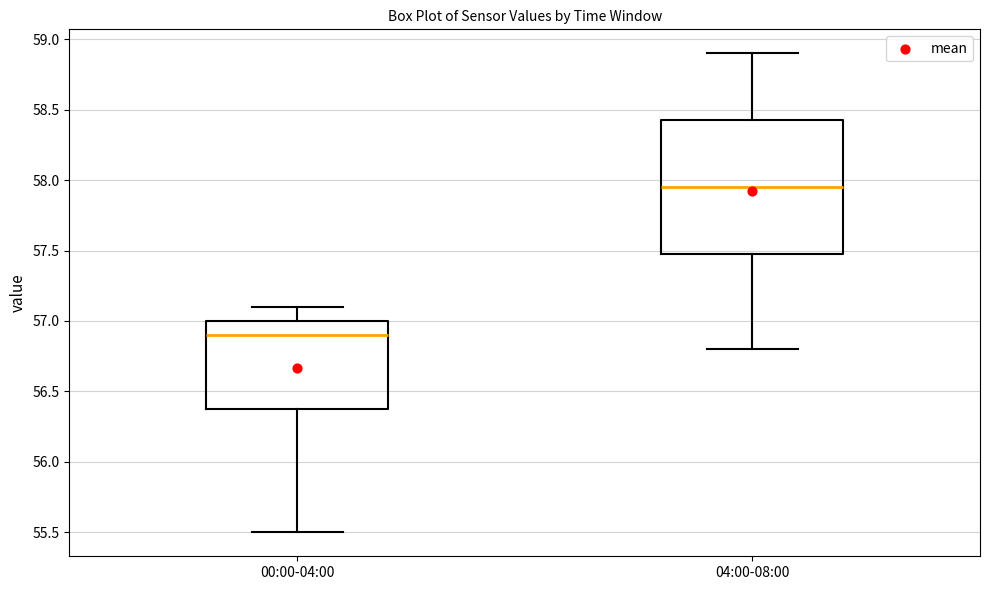

Reading left to right, transcribe this box plot: for each box, give where its median line is, the range the box spans, and where its two whiskers end, as read against the y-axis. The values are not printed on the chart, so give them approximately, as read against the axis.

00:00-04:00: median 56.90, box 56.40 to 57.00, whiskers 55.50 to 57.10
04:00-08:00: median 57.95, box 57.50 to 58.45, whiskers 56.80 to 58.90